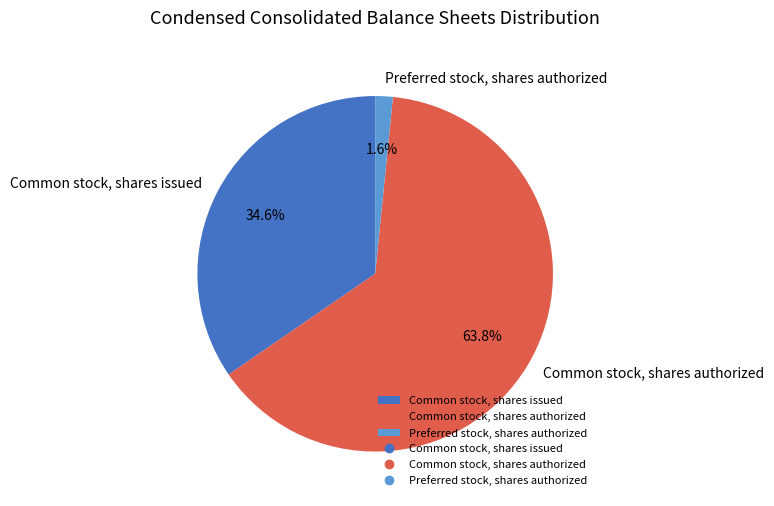

Which category accounts for the majority?

Common stock, shares authorized